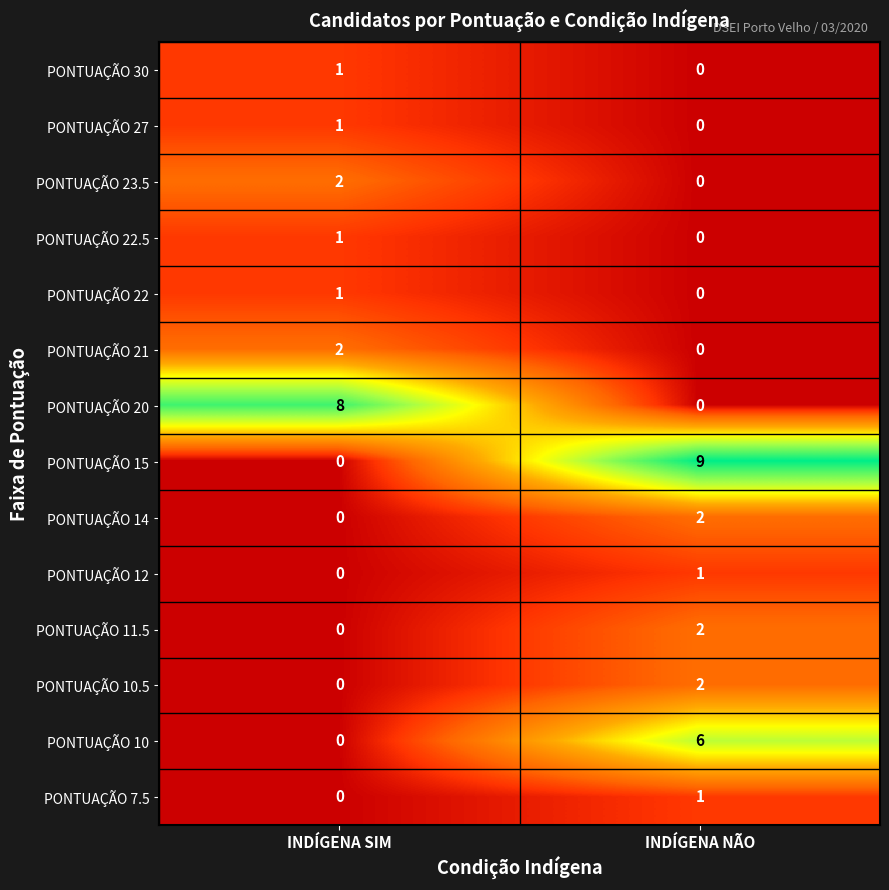

Rank the categories by PONTUAÇÃO 10 value from lowest to highest.

INDÍGENA SIM, INDÍGENA NÃO